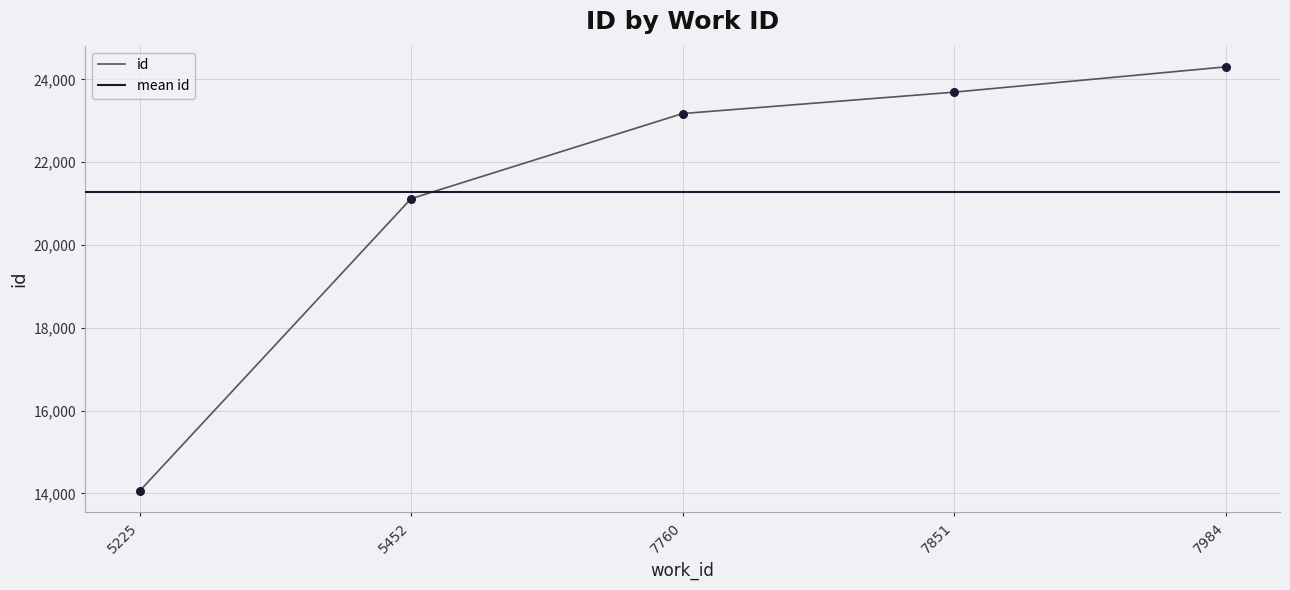

What is the change in value from 5225 to 7851?

+9634